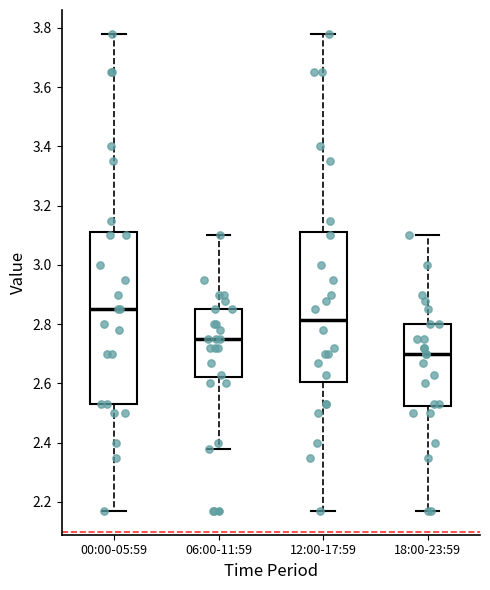

Which box is the tallest, from its lower edge to its upper edge?

00:00-05:59